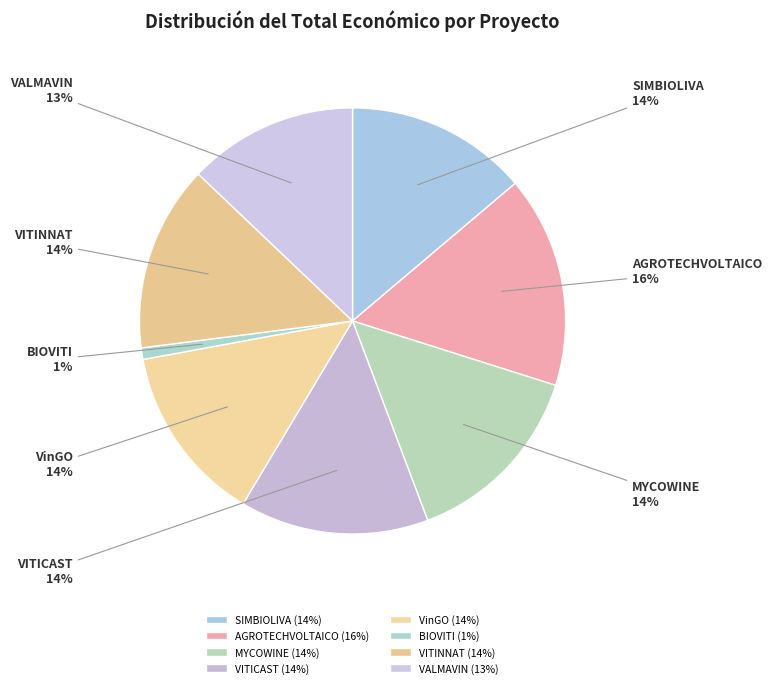

How many slices are in this pie chart?

8